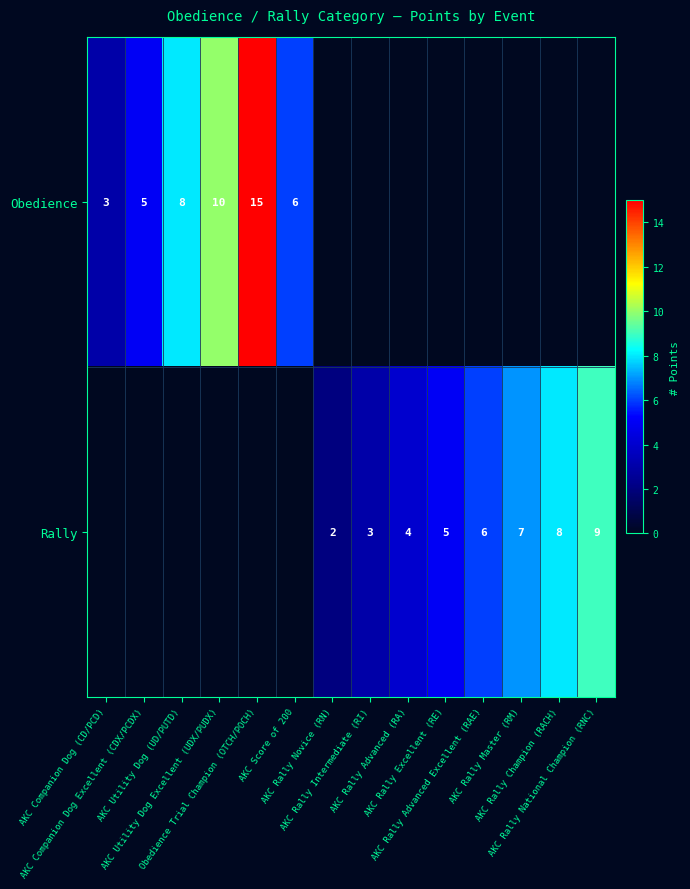

Rank the series at AKC Rally Advanced Excellent (RAE) from lowest to highest value.

Obedience, Rally